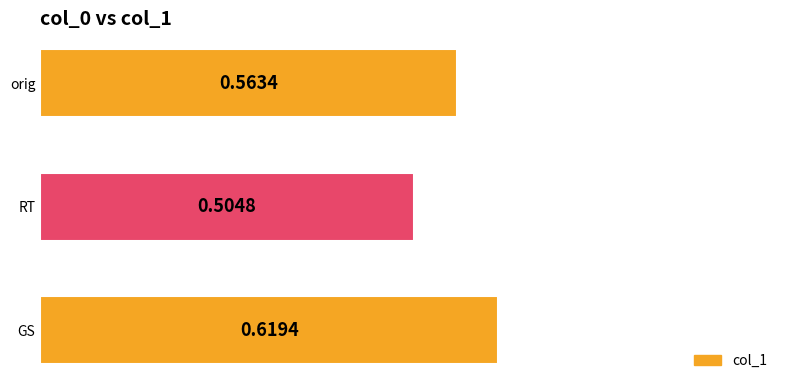

Which label corresponds to the smallest value in the chart?

RT